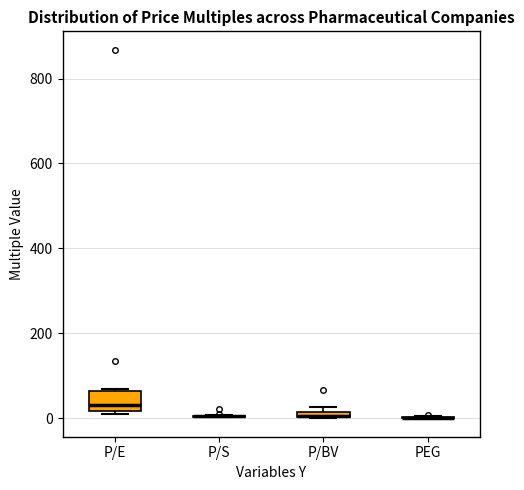

Comparing the boxes themselves (not the whiskers), which one is the tallest?

P/E